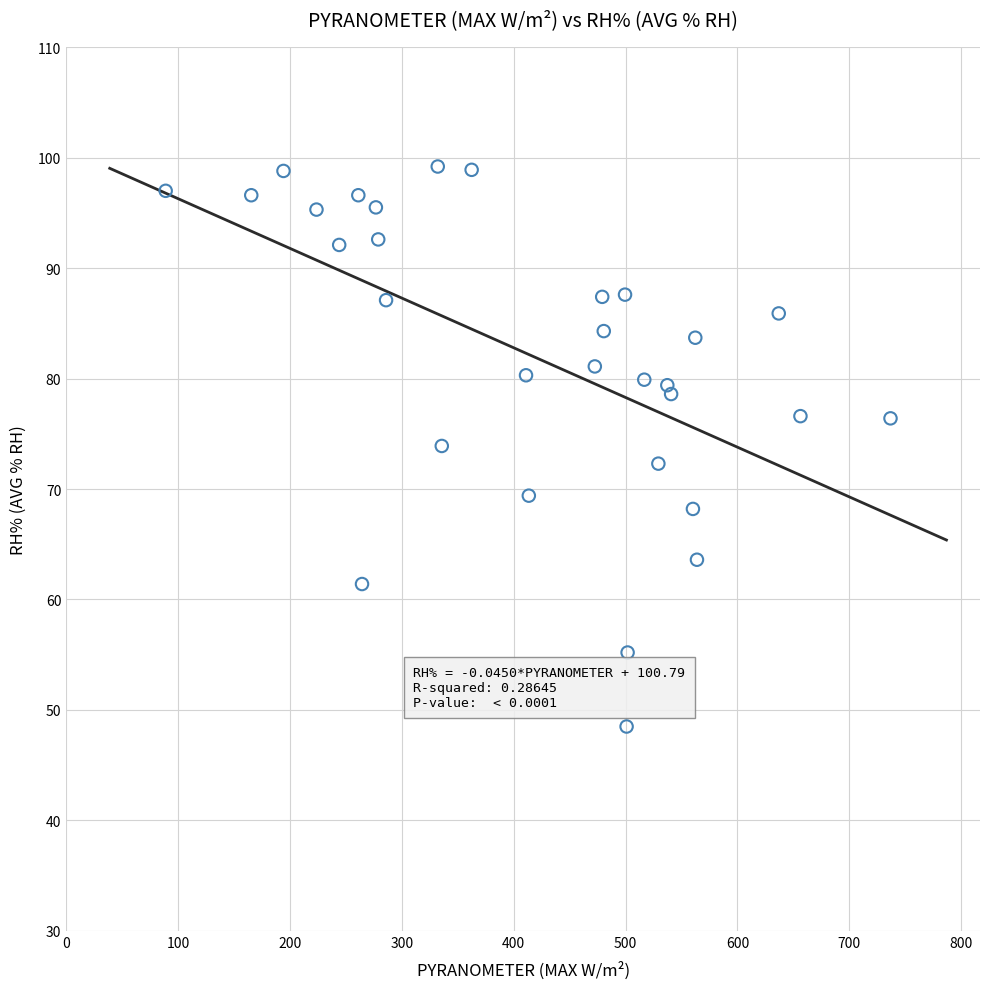

What is the range of Y values (max minus min)?

50.7